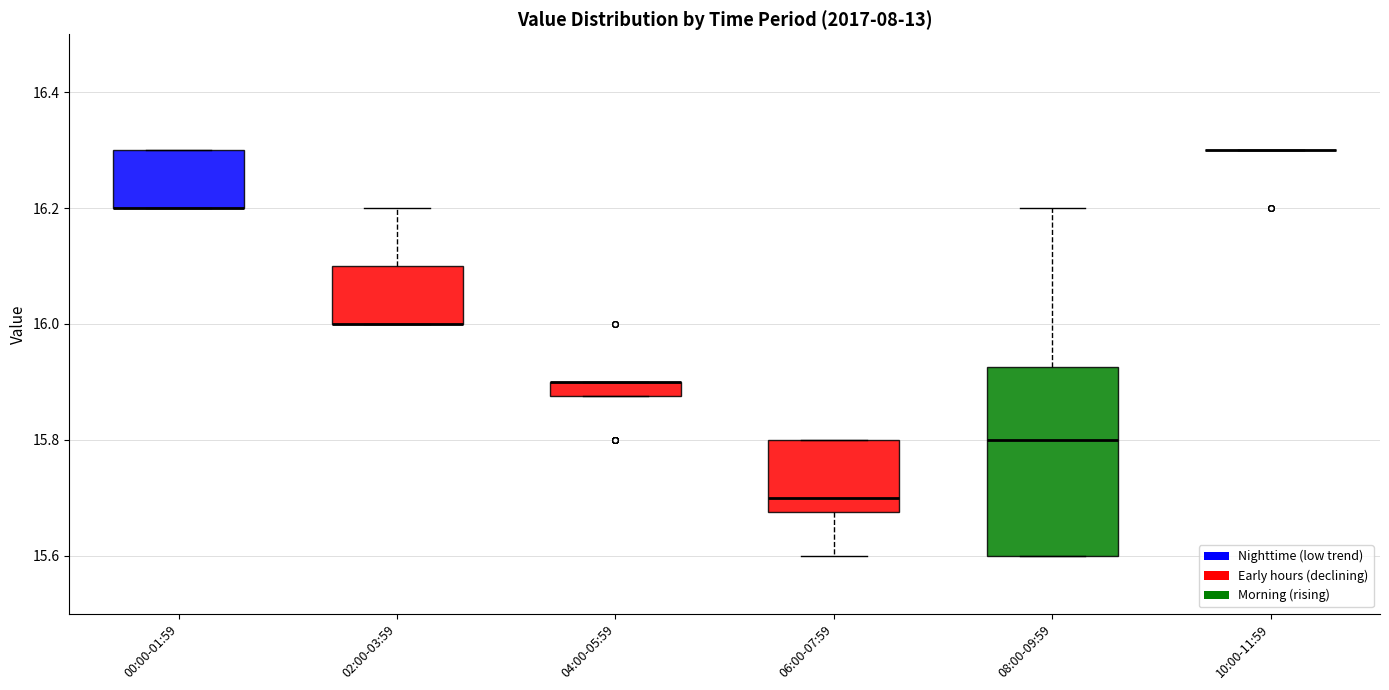

Where does the median line of the box for 08:00-09:59 sit on the y-axis? The values are not printed on the chart, so give them approximately, as read against the axis.

15.80